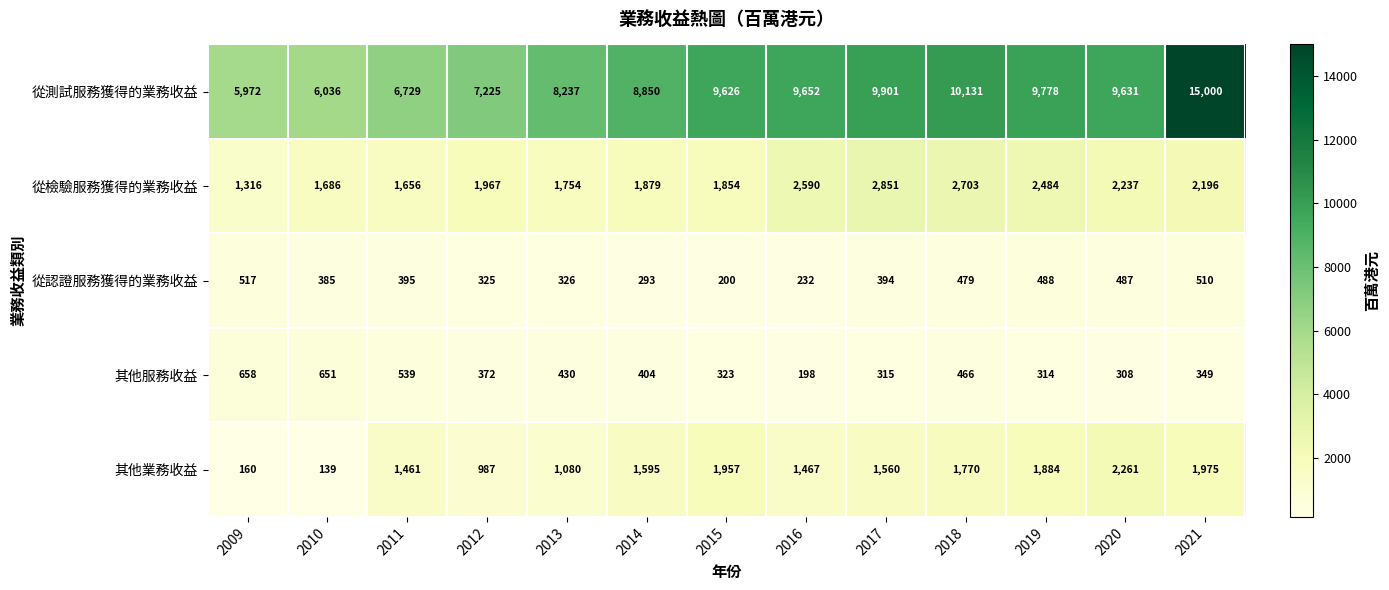

What is the spread (max minus min) of values at 2014?

8557